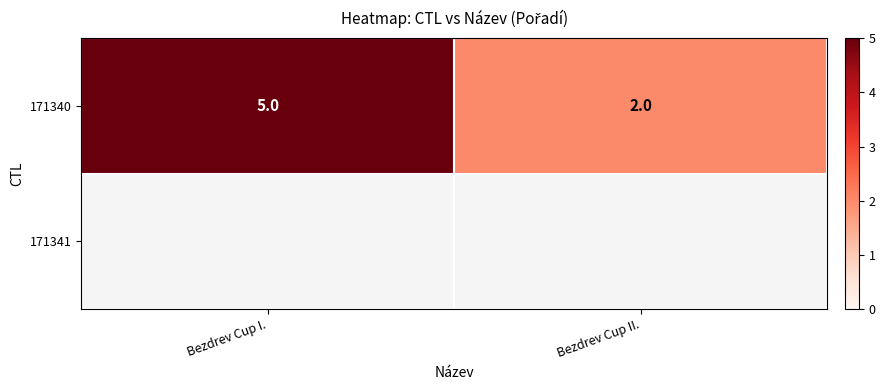

Which has a higher value, Bezdrev Cup I. or Bezdrev Cup II.?

Bezdrev Cup I.